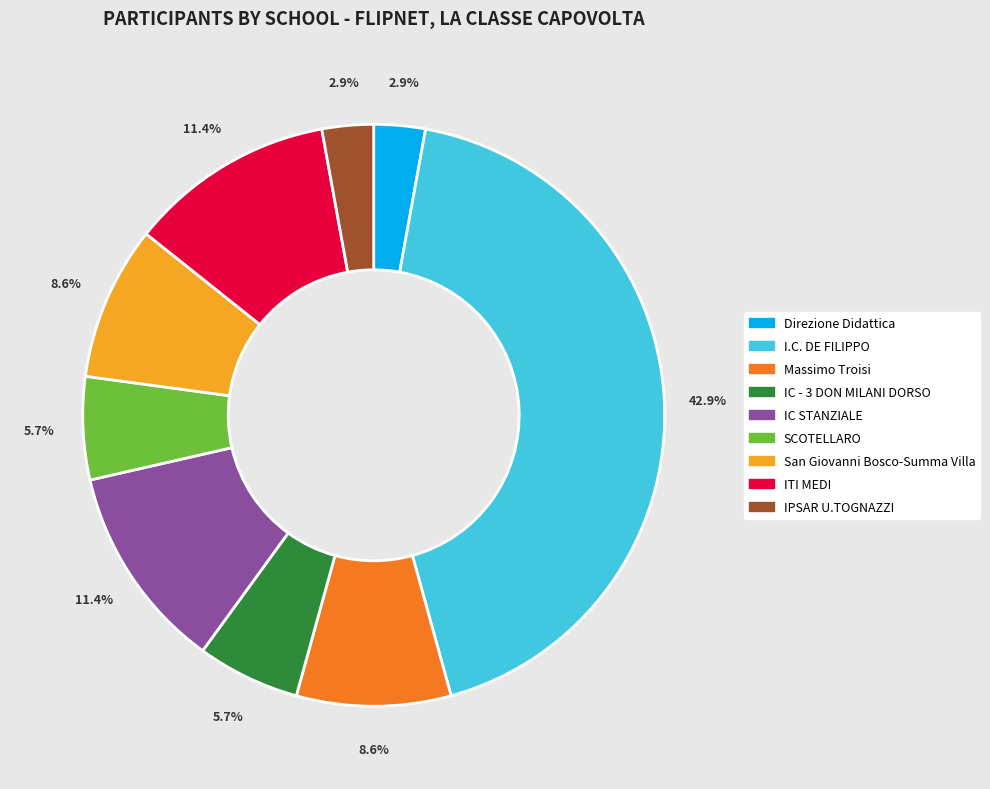

Count the number of slices in the pie.

9